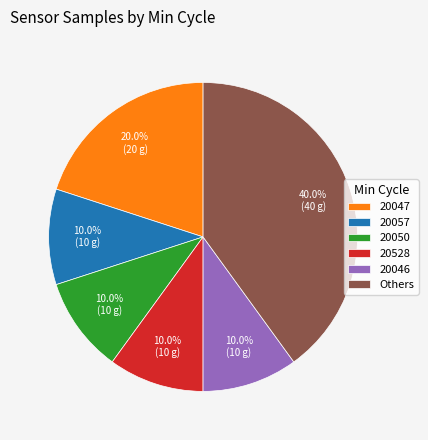

Which slice is the largest?

Others